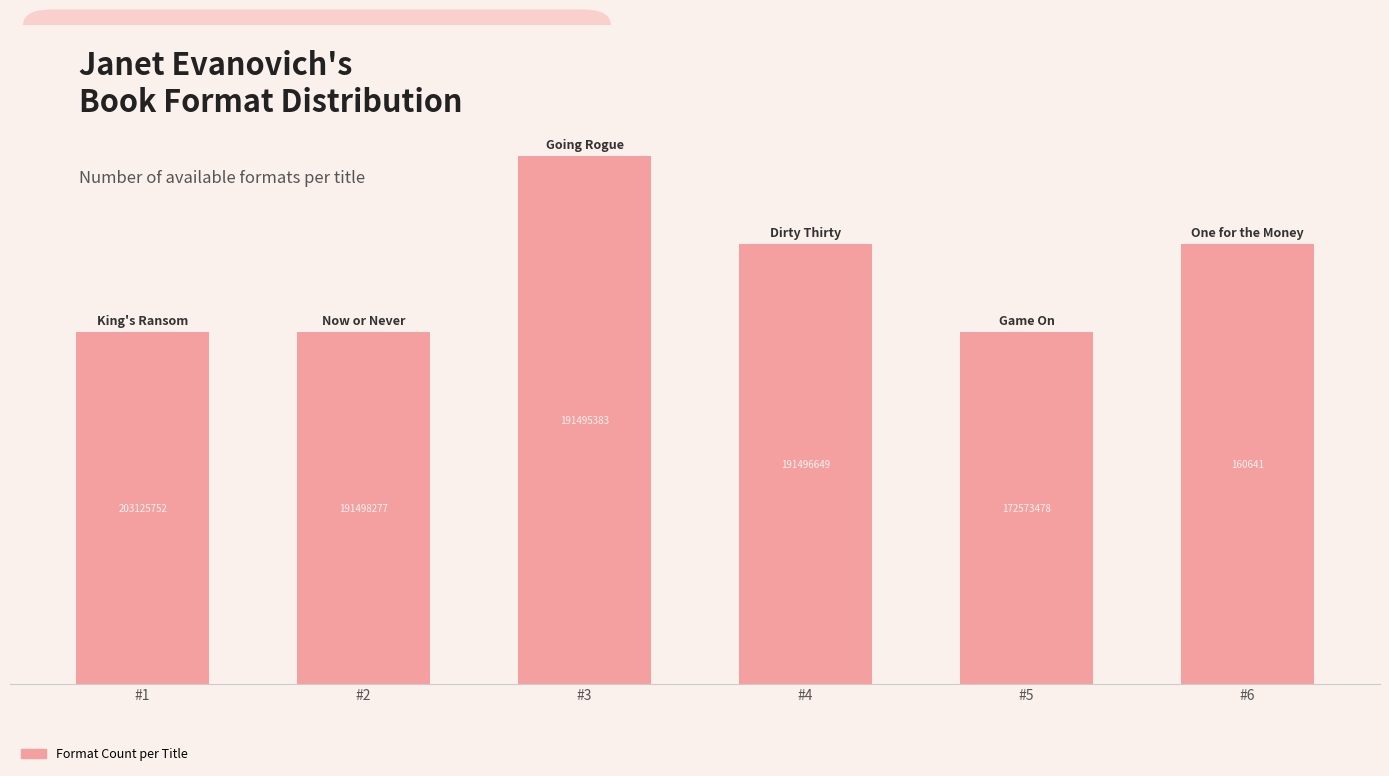

How many bars are there in total?

6